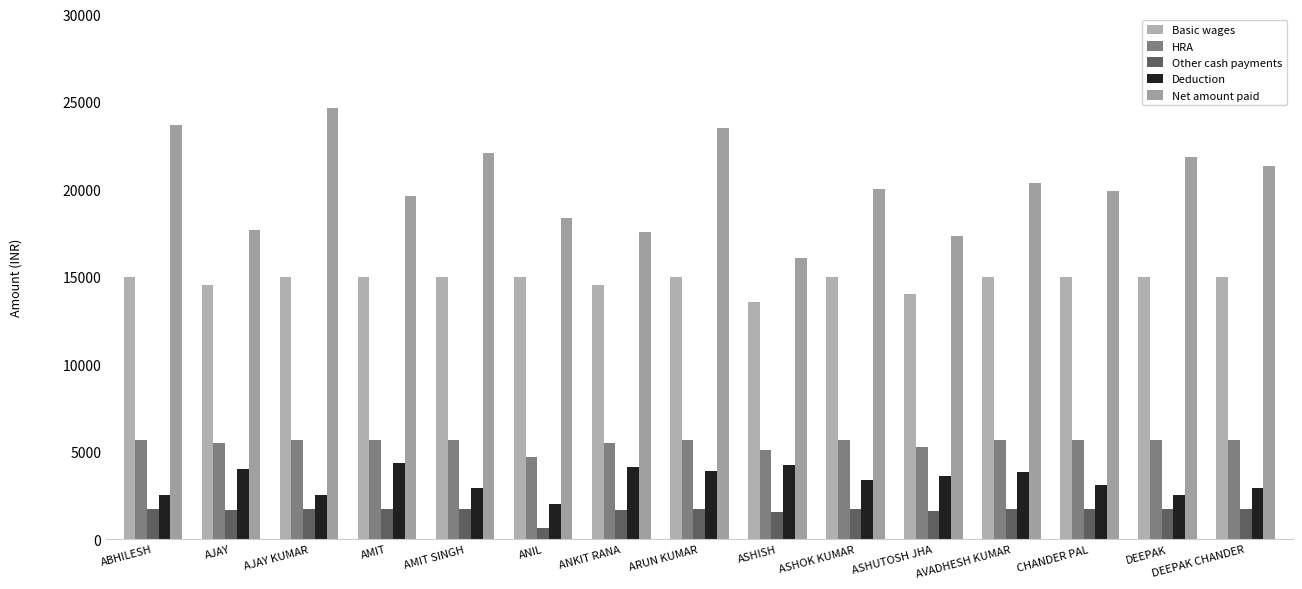

Reading right to left, what are all the values shown in this chart?

Basic wages: DEEPAK CHANDER=15000	DEEPAK=15000	CHANDER PAL=15000	AVADHESH KUMAR=15000	ASHUTOSH JHA=14032	ASHOK KUMAR=15000	ASHISH=13548	ARUN KUMAR=15000	ANKIT RANA=14516	ANIL=15000	AMIT SINGH=15000	AMIT=15000	AJAY KUMAR=15000	AJAY=14516	ABHILESH=15000
HRA: DEEPAK CHANDER=5663	DEEPAK=5663	CHANDER PAL=5663	AVADHESH KUMAR=5663	ASHUTOSH JHA=5298	ASHOK KUMAR=5663	ASHISH=5115	ARUN KUMAR=5663	ANKIT RANA=5480	ANIL=4721	AMIT SINGH=5663	AMIT=5663	AJAY KUMAR=5663	AJAY=5480	ABHILESH=5663
Other cash payments: DEEPAK CHANDER=1748	DEEPAK=1748	CHANDER PAL=1748	AVADHESH KUMAR=1748	ASHUTOSH JHA=1635	ASHOK KUMAR=1748	ASHISH=1578	ARUN KUMAR=1748	ANKIT RANA=1691	ANIL=650	AMIT SINGH=1748	AMIT=1748	AJAY KUMAR=1748	AJAY=1691	ABHILESH=1748
Deduction: DEEPAK CHANDER=2900	DEEPAK=2550	CHANDER PAL=3100	AVADHESH KUMAR=3850	ASHUTOSH JHA=3624	ASHOK KUMAR=3400	ASHISH=4266	ARUN KUMAR=3895	ANKIT RANA=4142	ANIL=2000	AMIT SINGH=2920	AMIT=4360	AJAY KUMAR=2550	AJAY=4022	ABHILESH=2550
Net amount paid: DEEPAK CHANDER=21311	DEEPAK=21861	CHANDER PAL=19911	AVADHESH KUMAR=20361	ASHUTOSH JHA=17341	ASHOK KUMAR=20011	ASHISH=16075	ARUN KUMAR=23516	ANKIT RANA=17545	ANIL=18371	AMIT SINGH=22091	AMIT=19651	AJAY KUMAR=24661	AJAY=17665	ABHILESH=23661